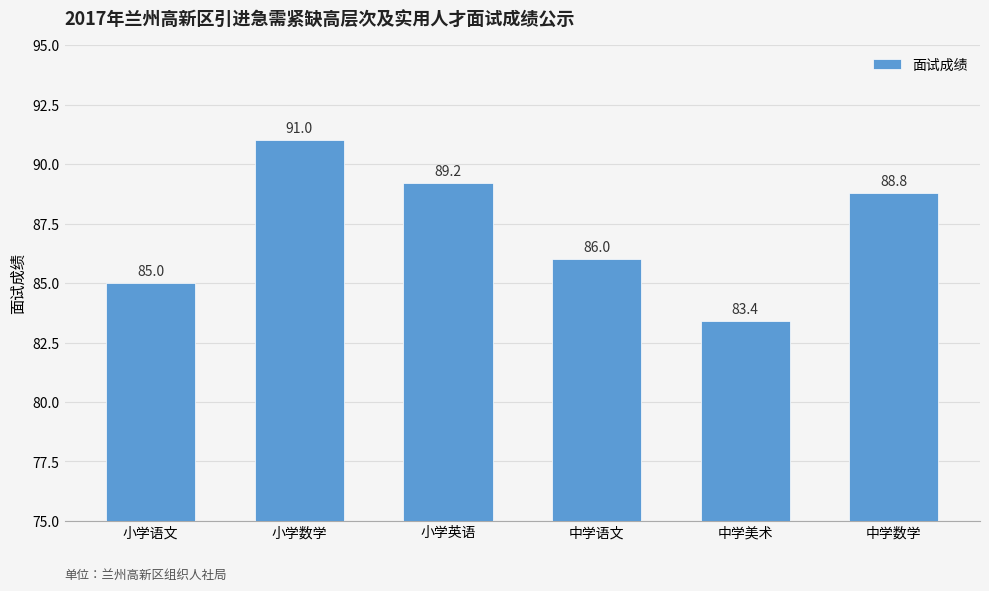

The value at 小学数学 is 134.5. True or false?

False